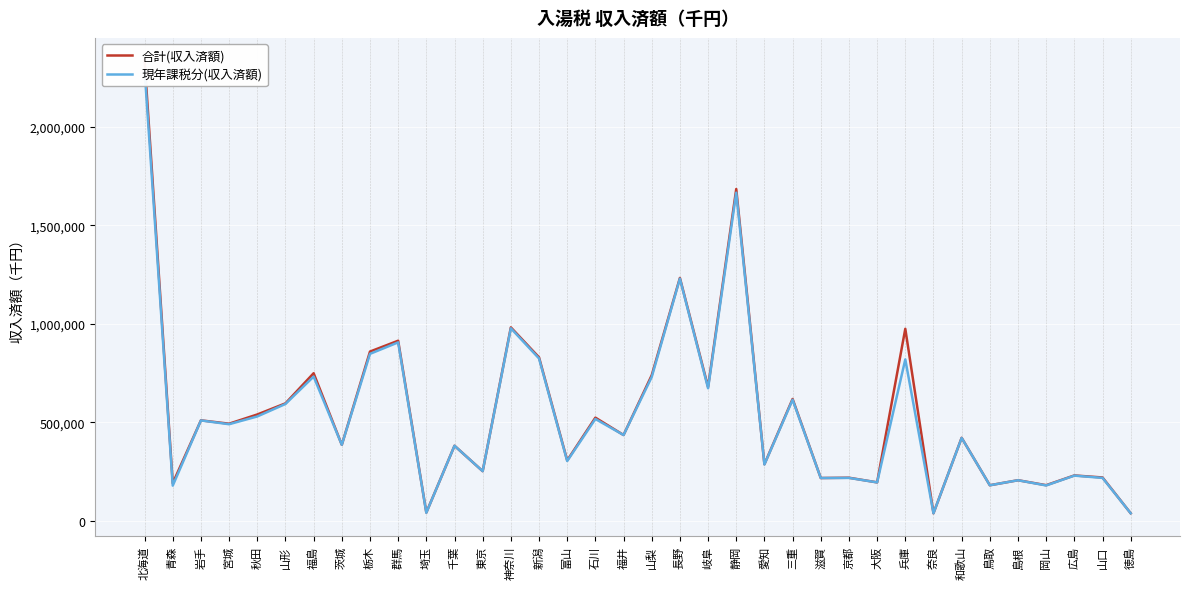

How many data points in 合計(収入済額) are less than 436257?

18